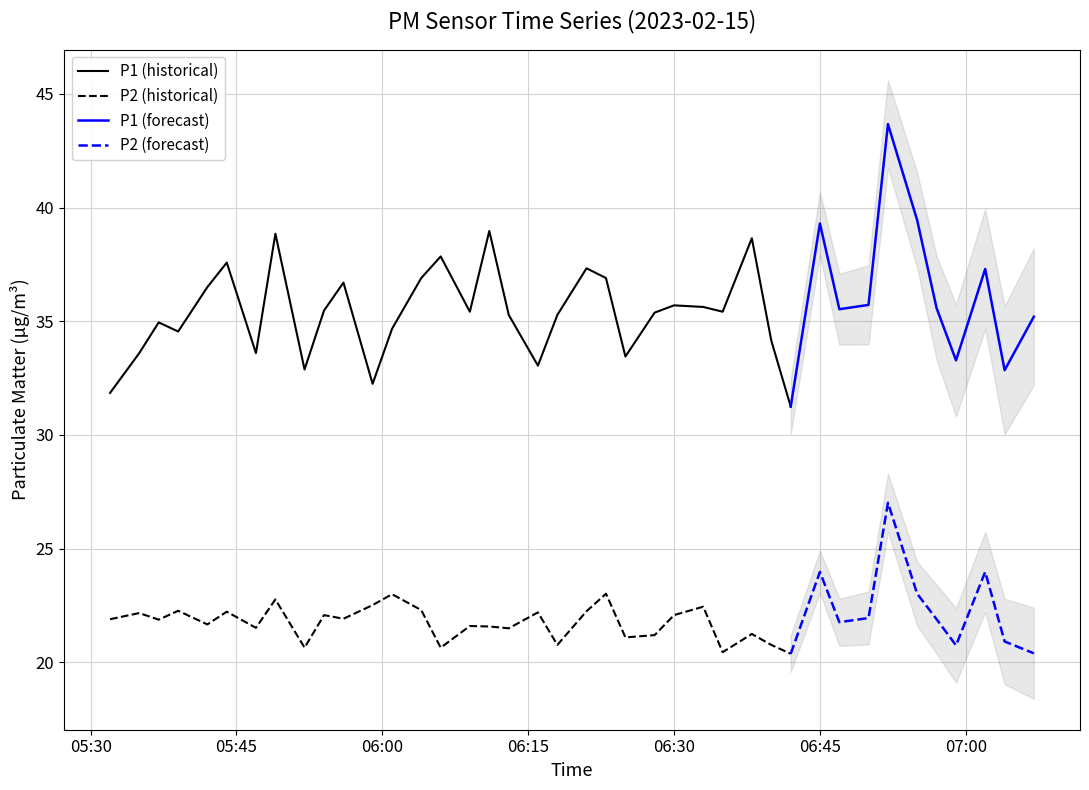

What is the minimum value for P1?

31.2